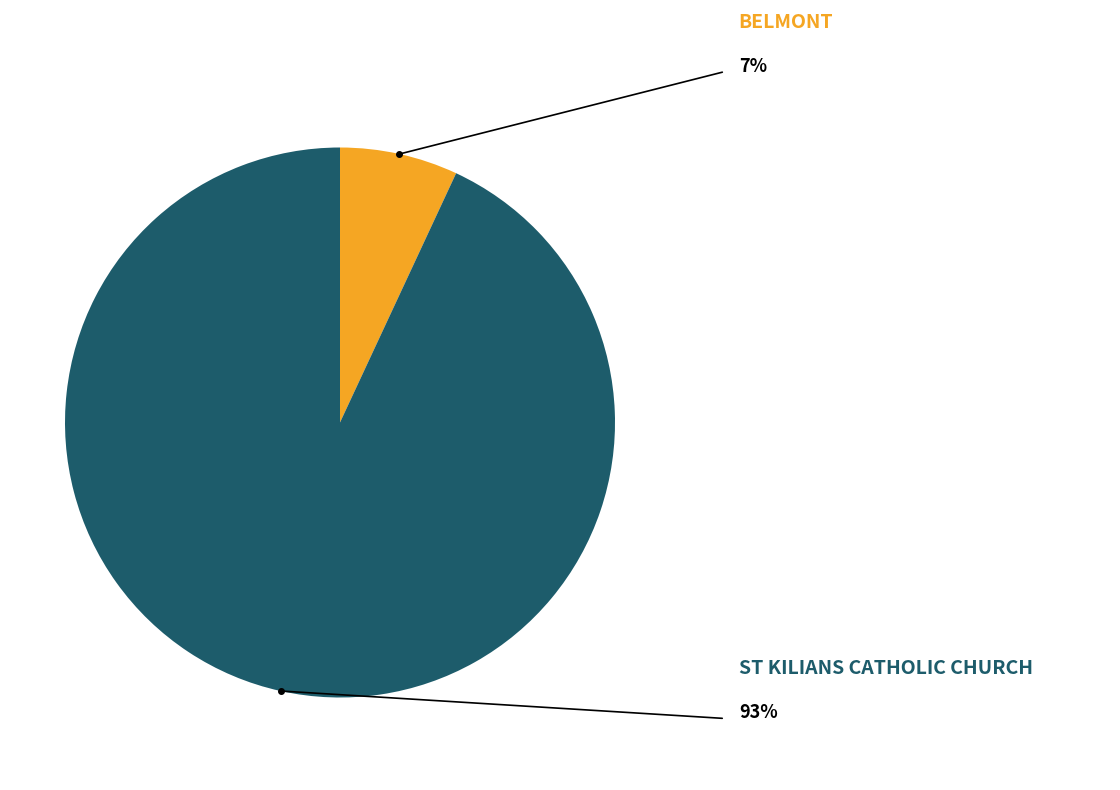

Does any single category account for the majority?

Yes